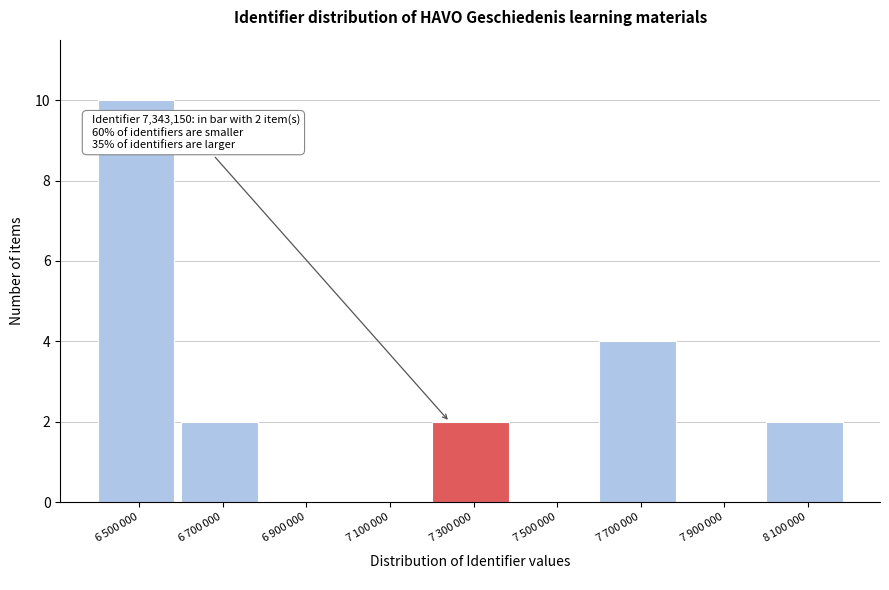

What is the sum of all values?

20